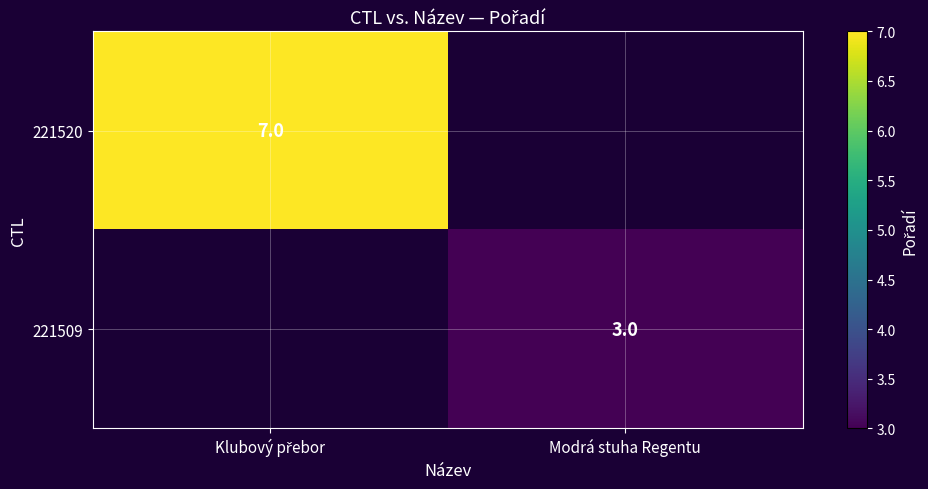

Is it true that 221509 equals 2 at Modrá stuha Regentu?

False